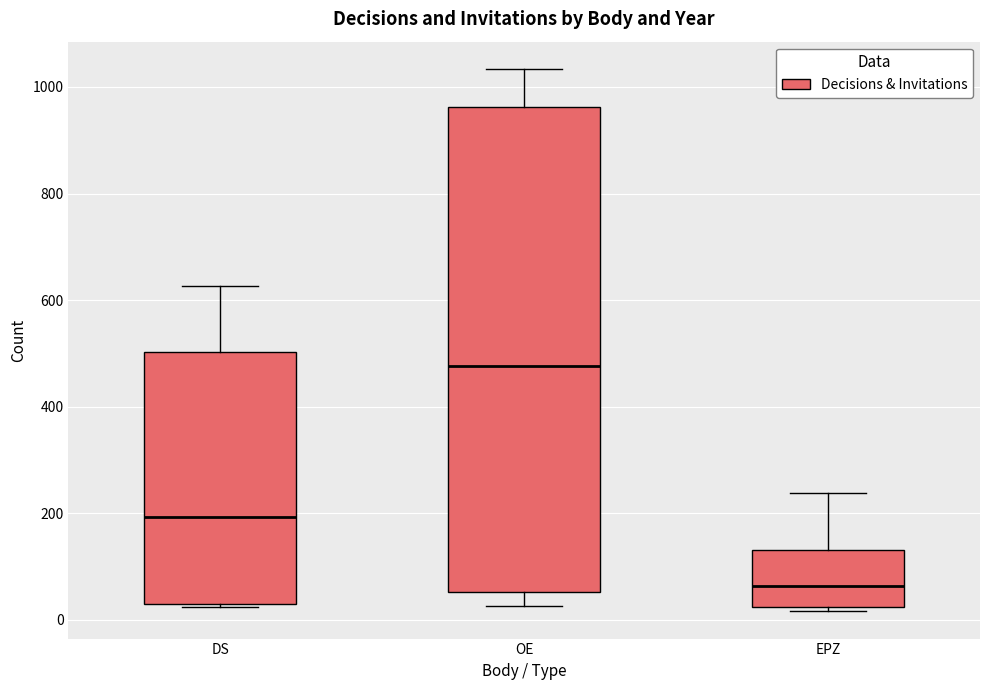

Reading left to right, read every box against the y-axis: the position of its median line, the range the box covers, and the ends of its whiskers. The values are not printed on the chart, so give them approximately, as read against the axis.

DS: median 200, box 20 to 500, whiskers 20 to 620
OE: median 480, box 60 to 960, whiskers 20 to 1040
EPZ: median 60, box 20 to 140, whiskers 20 (just below the box's lower edge) to 240